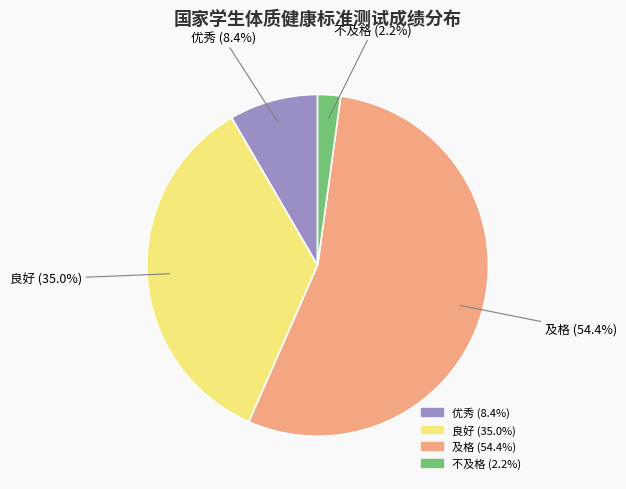

What is the majority slice?

及格